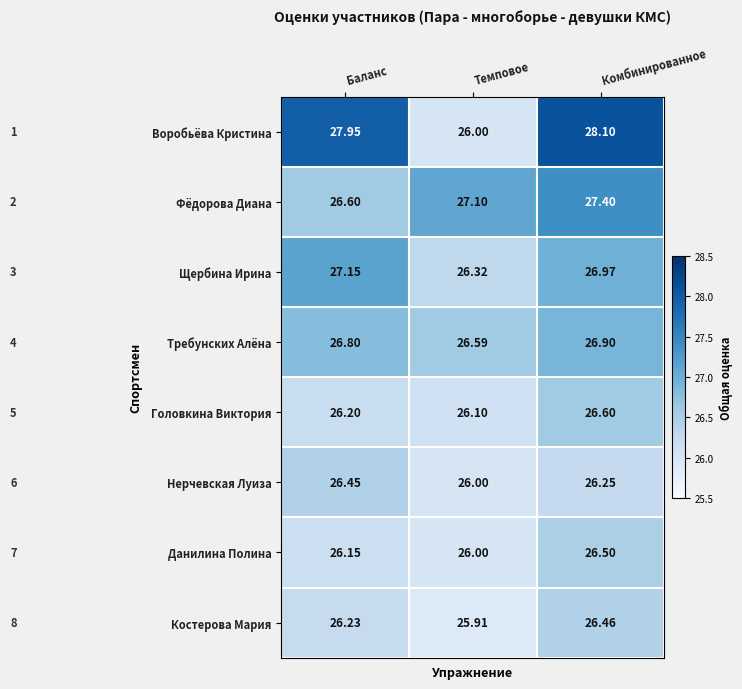

List the labels in order of Фёдорова Диана value, largest first.

Комбинированное, Темповое, Баланс